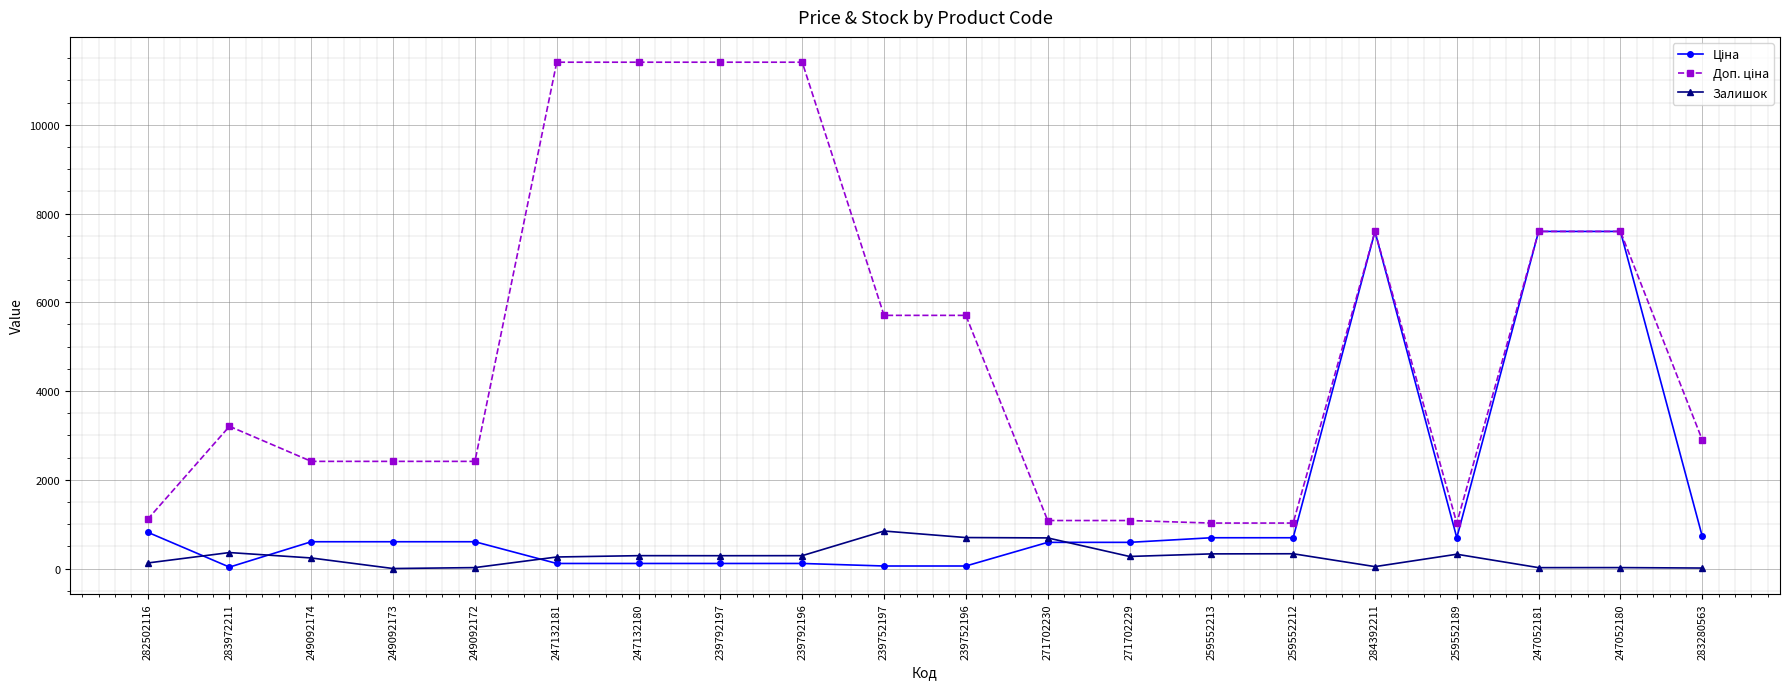

What is the label of the 18th point from the right?

249092174